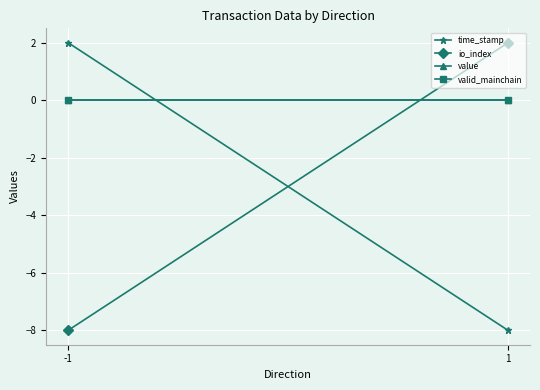

Which series has the largest range (max minus min)?

time_stamp